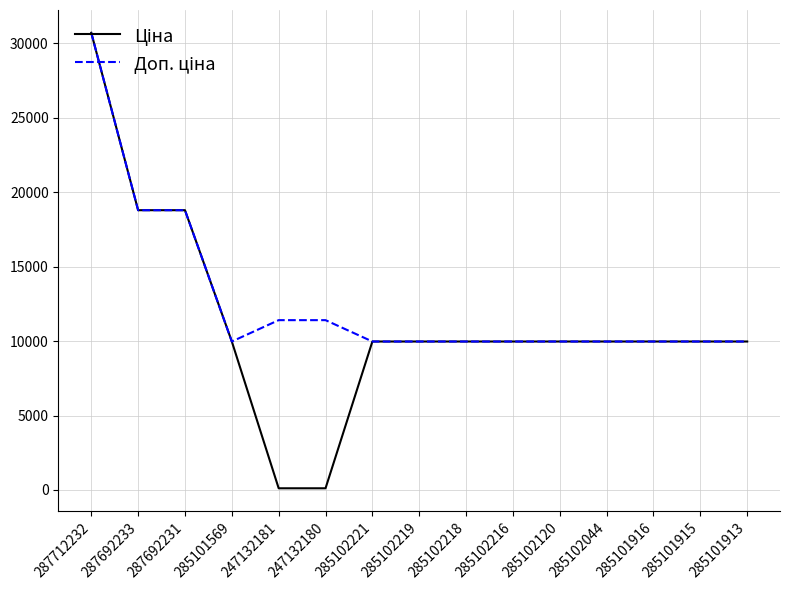

What is the maximum value shown in the chart?

30717.1